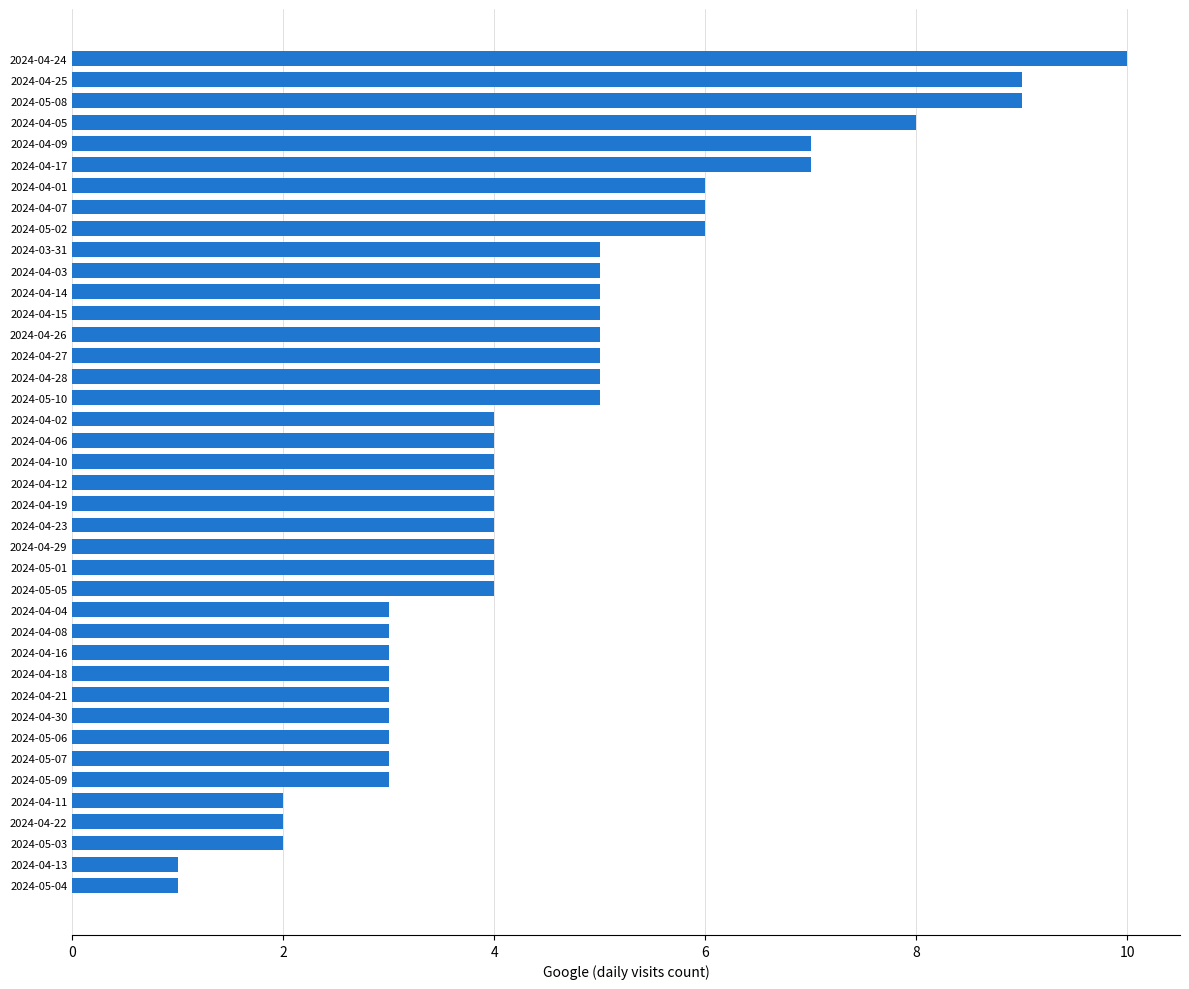

True or false: the data shows 7 at 2024-04-29.

False